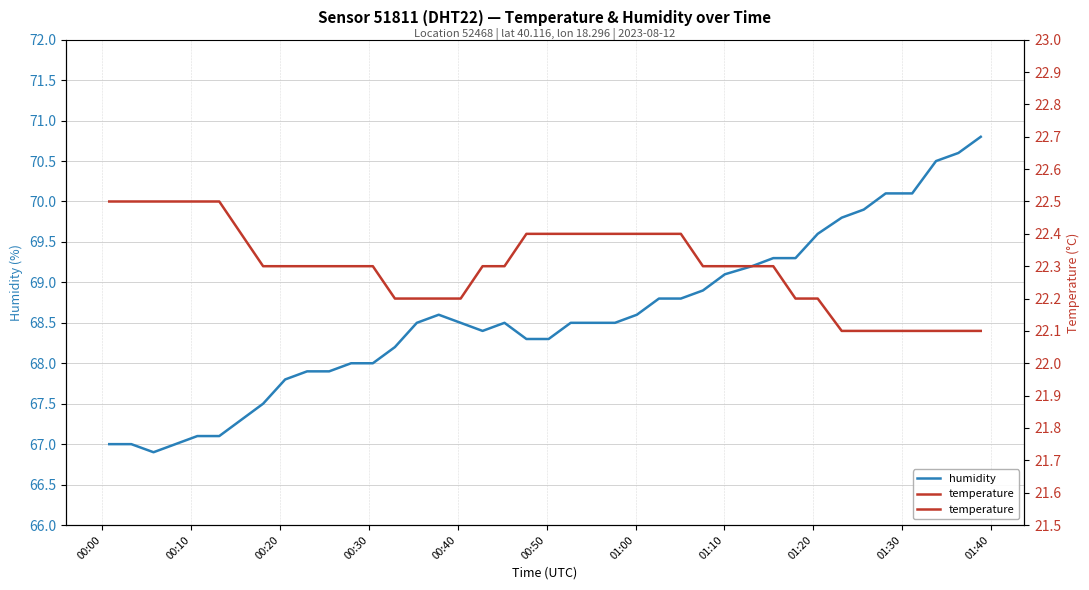

What is the minimum value for humidity?

66.9